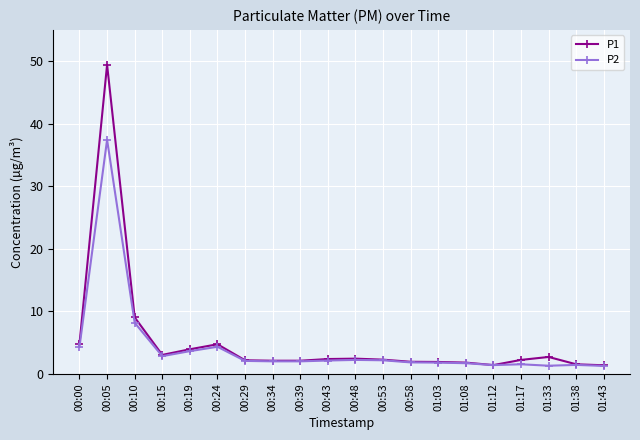

List the series in order of their peak value, highest first.

P1, P2